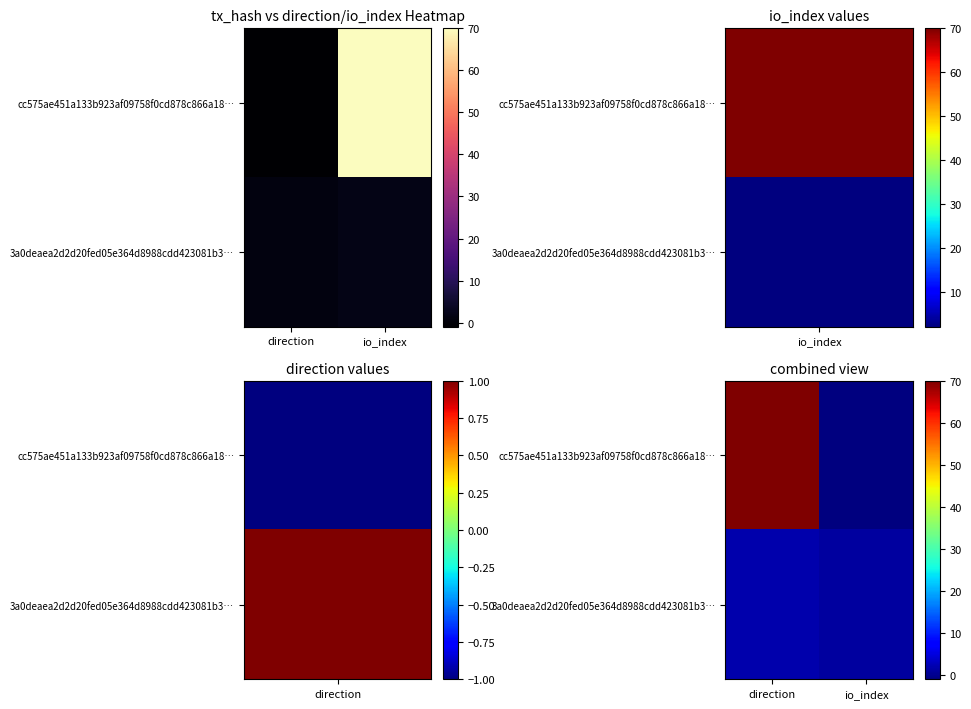

At how many categories does at least one series exceed 12?

1